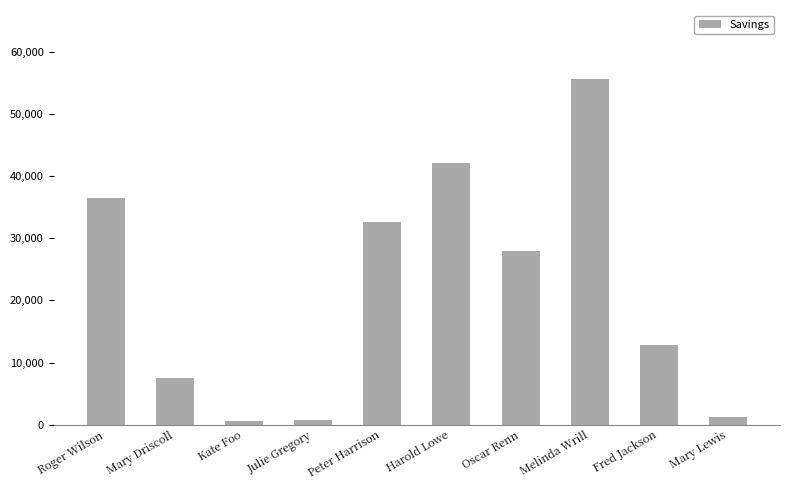

What is the value of the 6th bar from the left?

42133.8